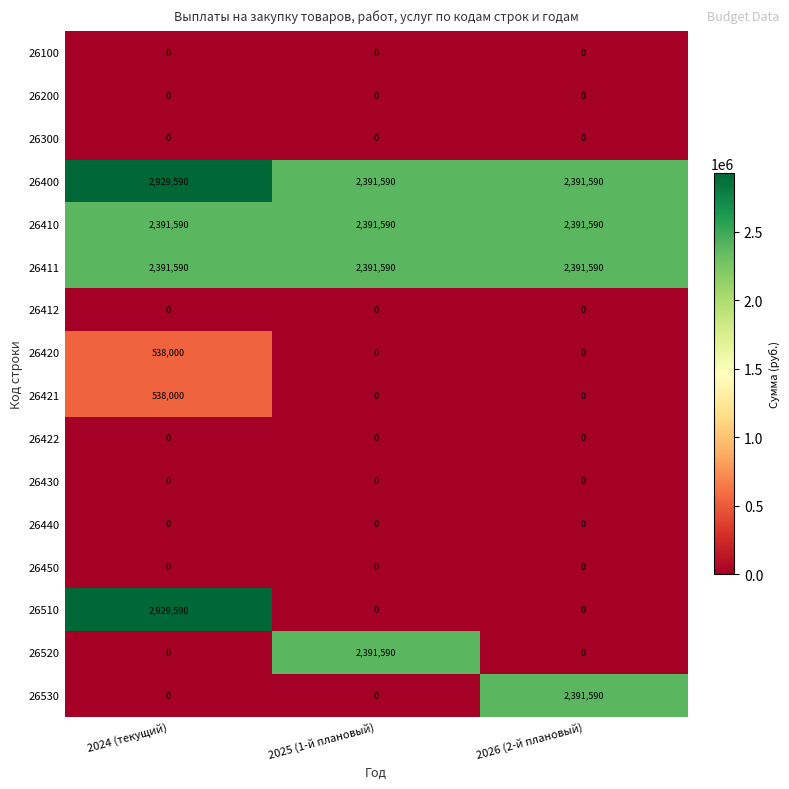

At which category is the sum across all series the highest?

2024 (текущий)